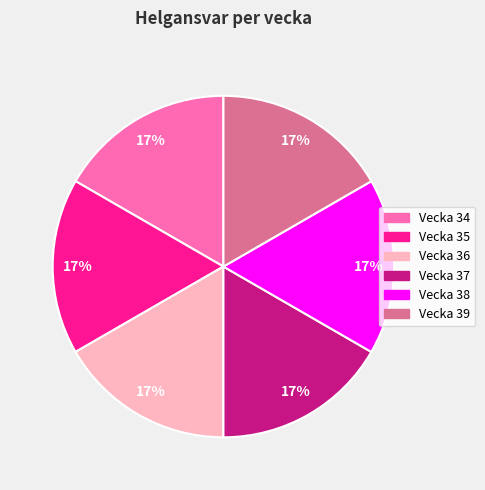

To the nearest percent, what is the average slice percentage?

17%